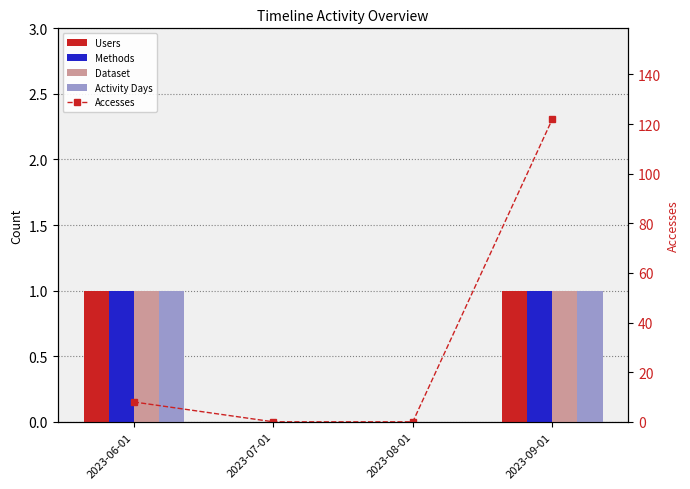

At which category is the sum across all series the highest?

2023-09-01